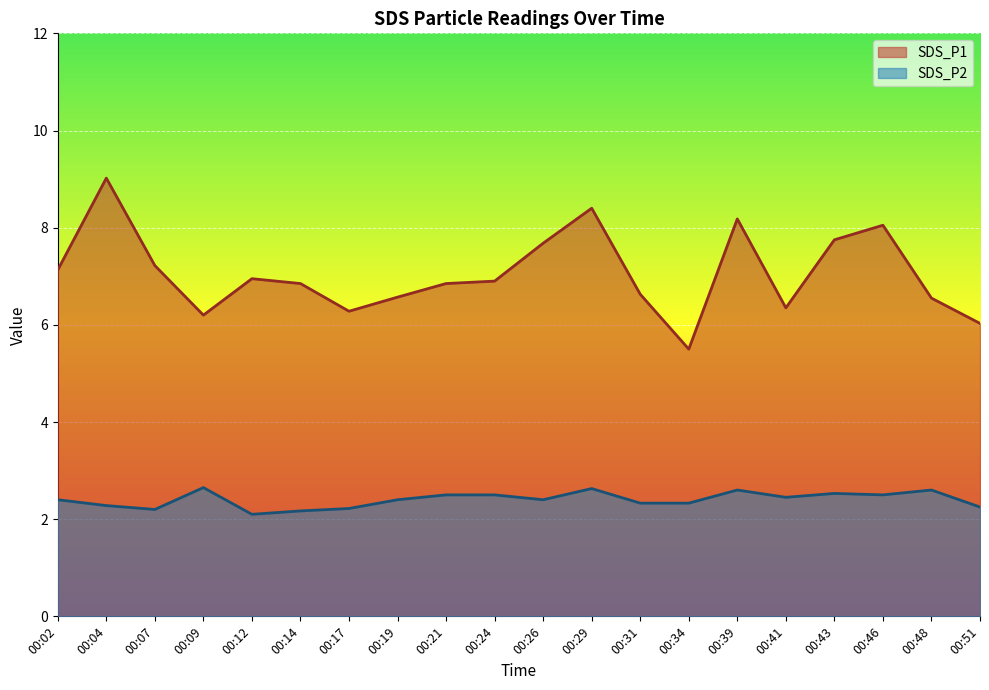

True or false: SDS_P2 has more than 0 points higher than both neighbors.

True